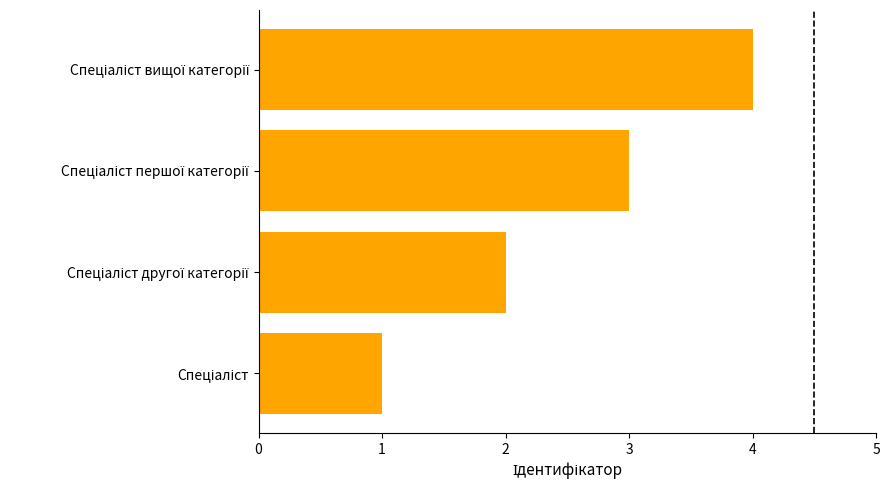

What is the greatest value displayed?

4